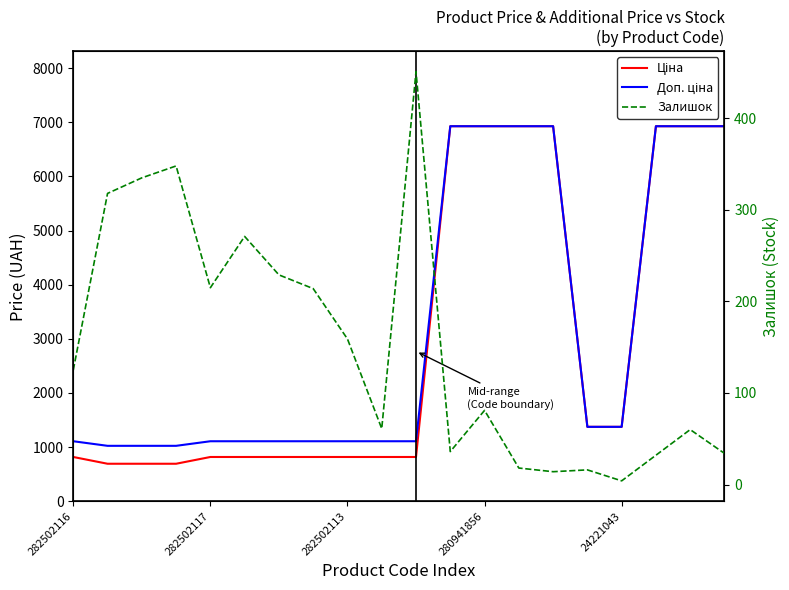

What is the difference between the maximum and minimum values in the Ціна series?

6231.9